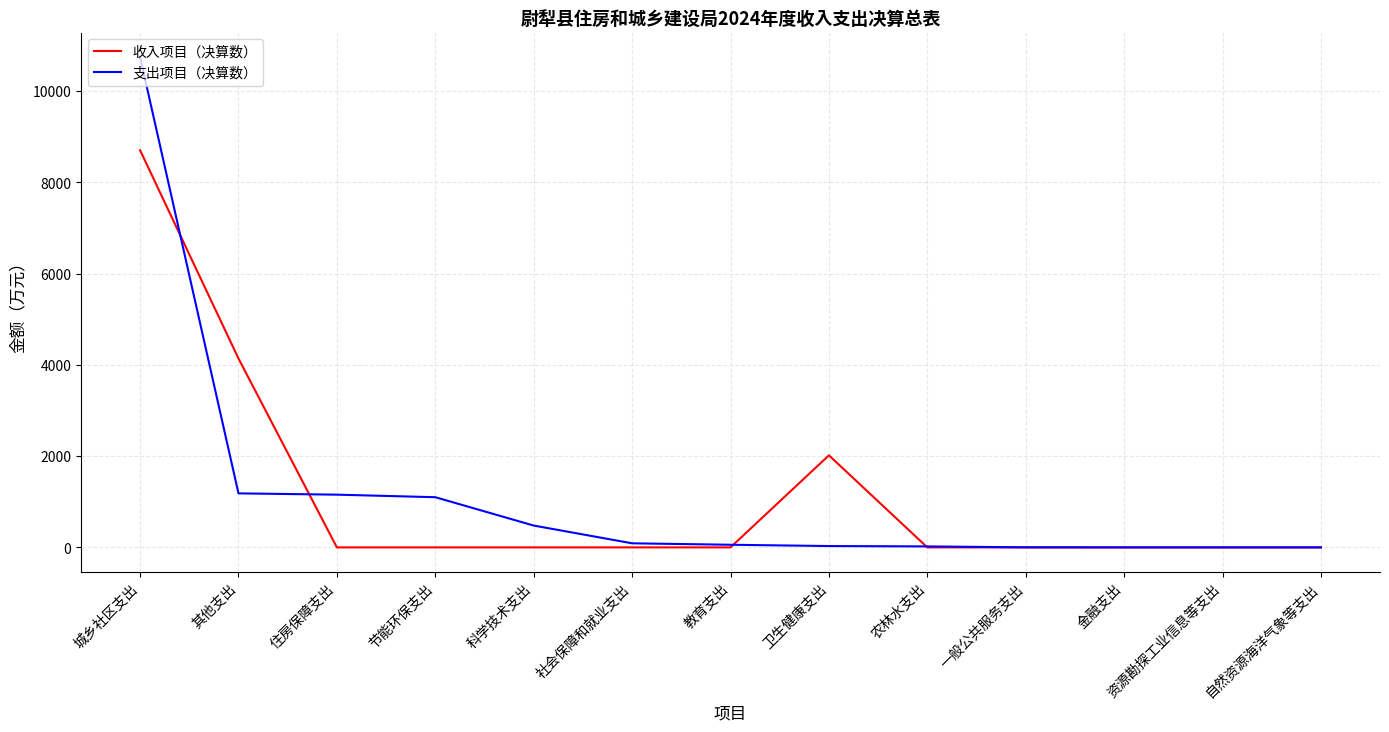

Is this an area chart (filled region under the line)?

No